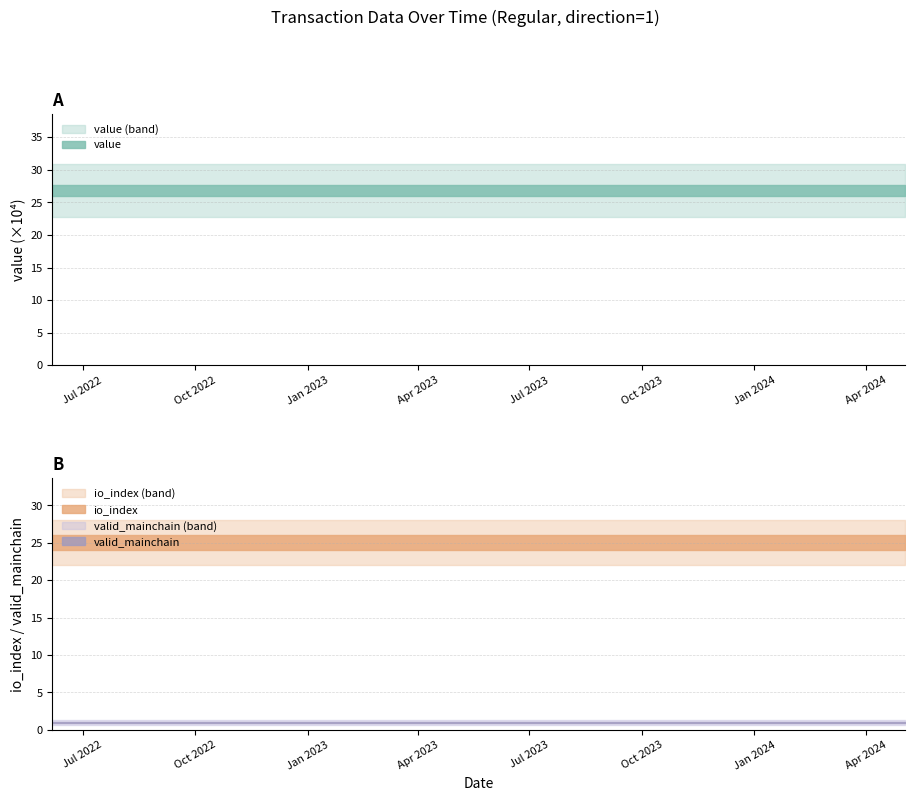

Is it true that valid_mainchain equals 1.6 at 4?

False